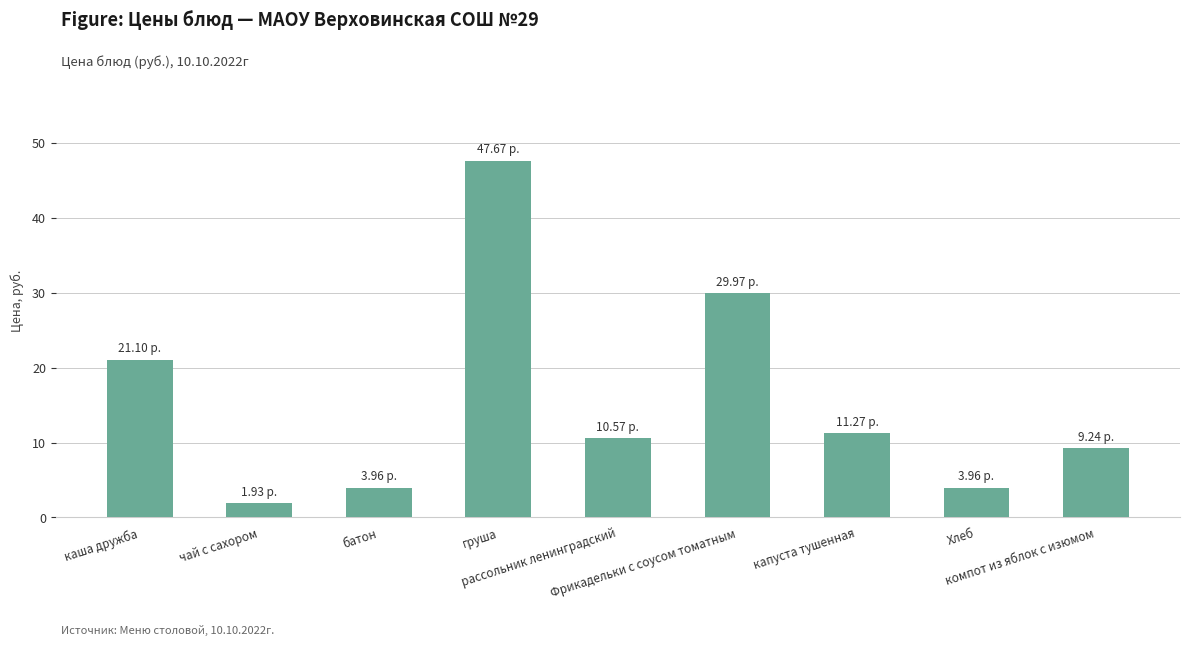

What is the sum of all values?

139.7